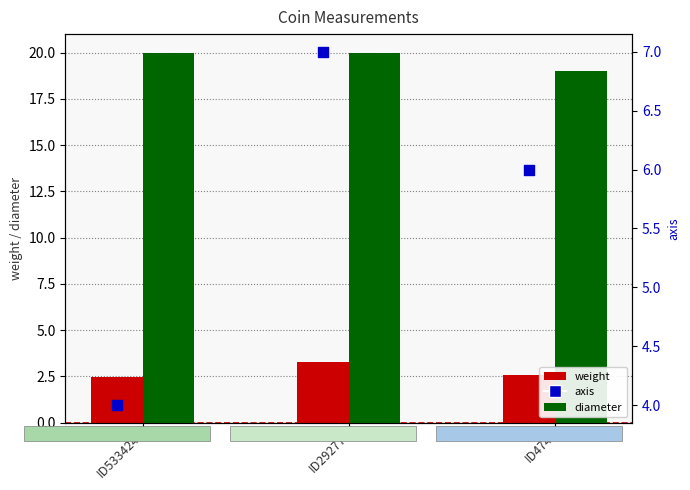

Which series contains the highest Y value?

diameter